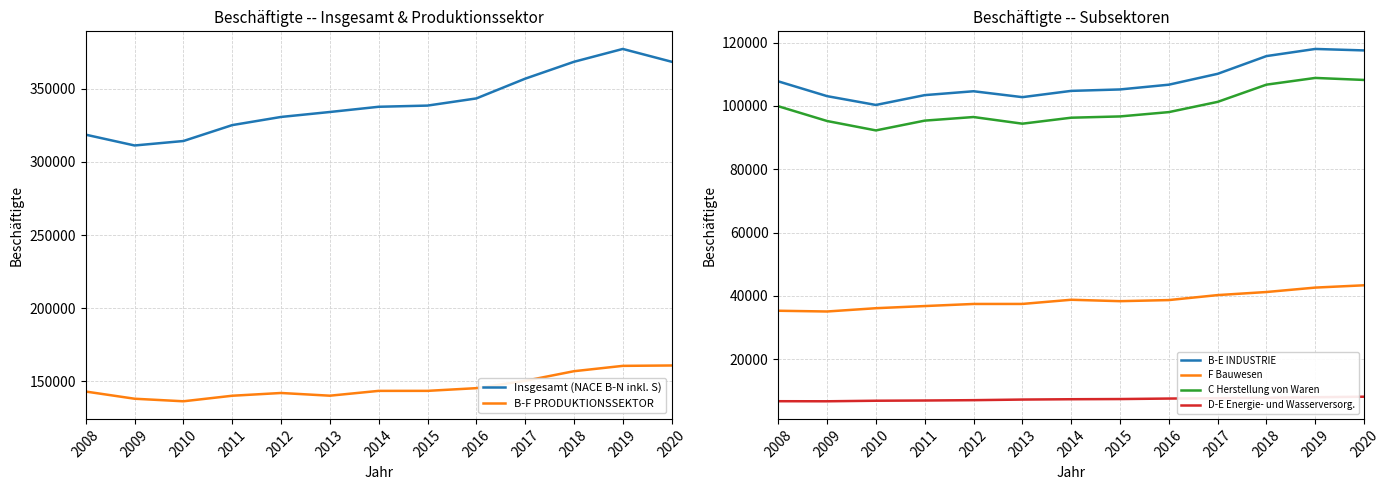

What is the difference between the maximum and minimum values in the B-E INDUSTRIE series?

17685